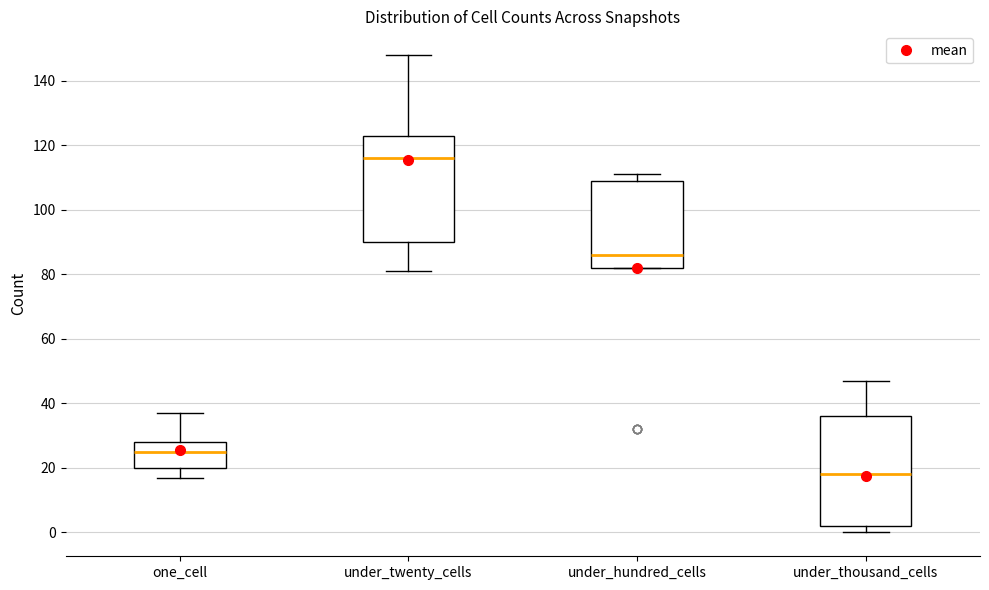

Which box has the highest median line?

under_twenty_cells